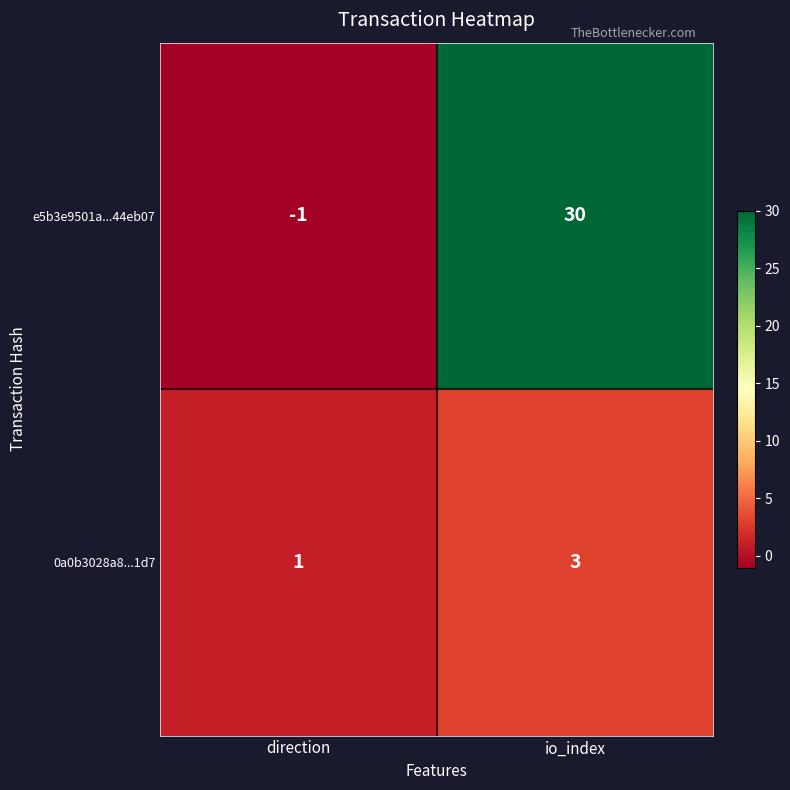

What is the spread (max minus min) of values at io_index?

27